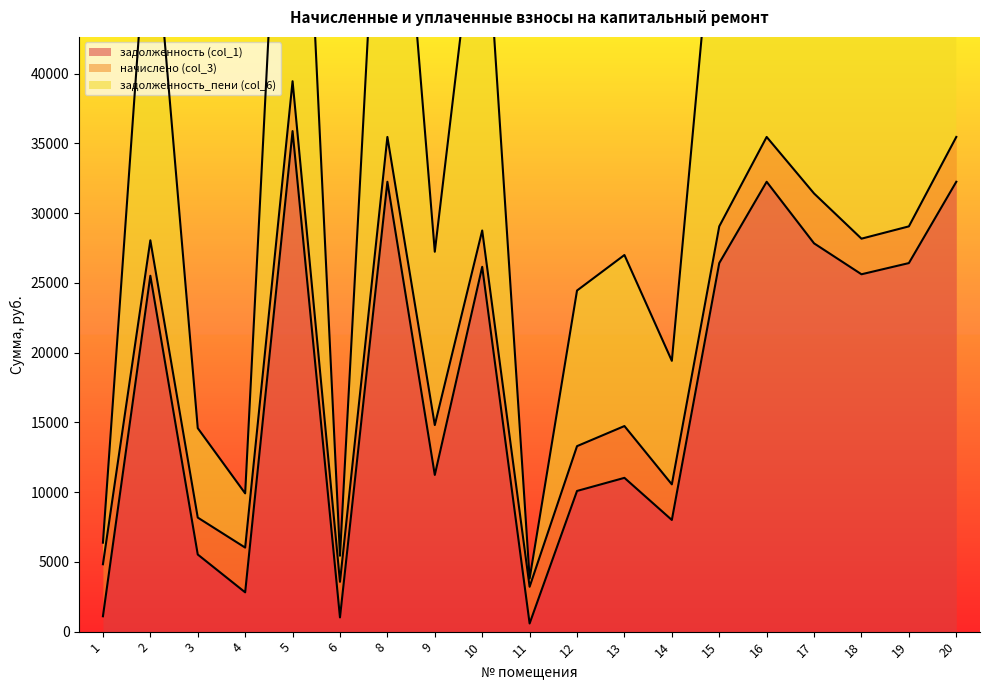

In задолженность_пени (col_6), how many points are higher than both neighbors (excluding endpoints)?

6